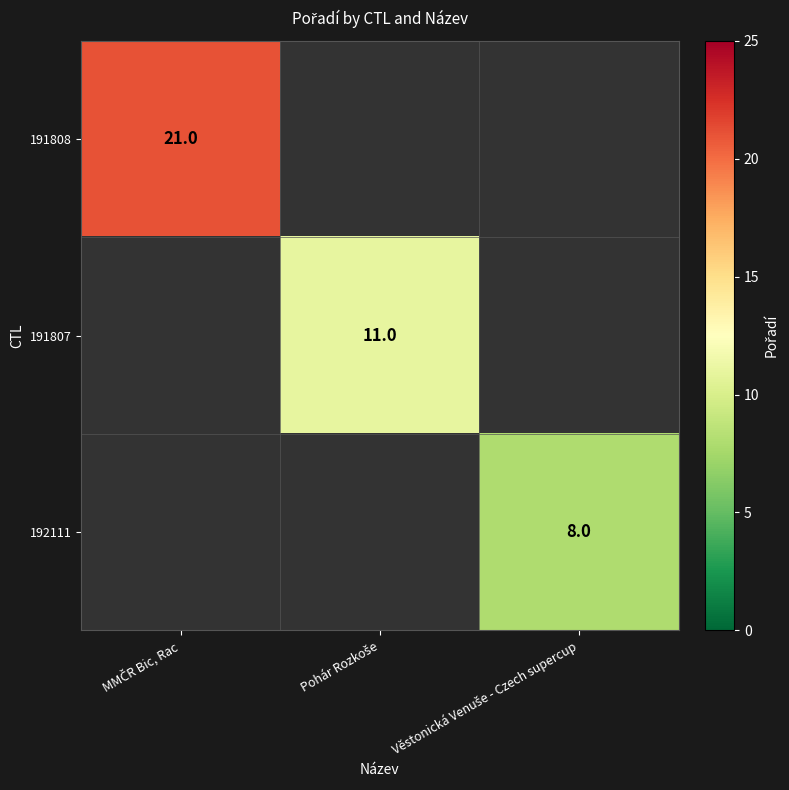

Count the number of data series in this chart.

3